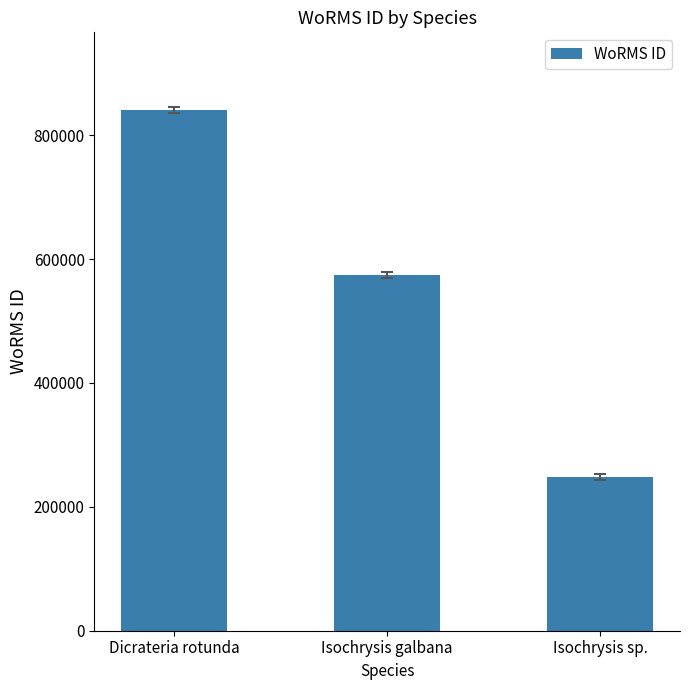

What is the value of the 2nd bar from the left?

573884